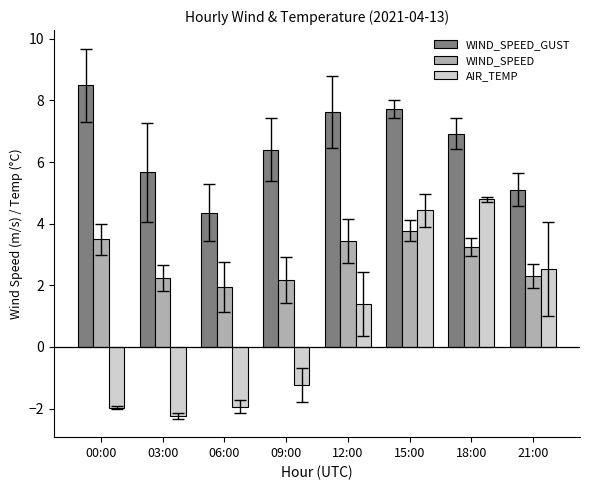

What is the maximum value for WIND_SPEED?

3.8